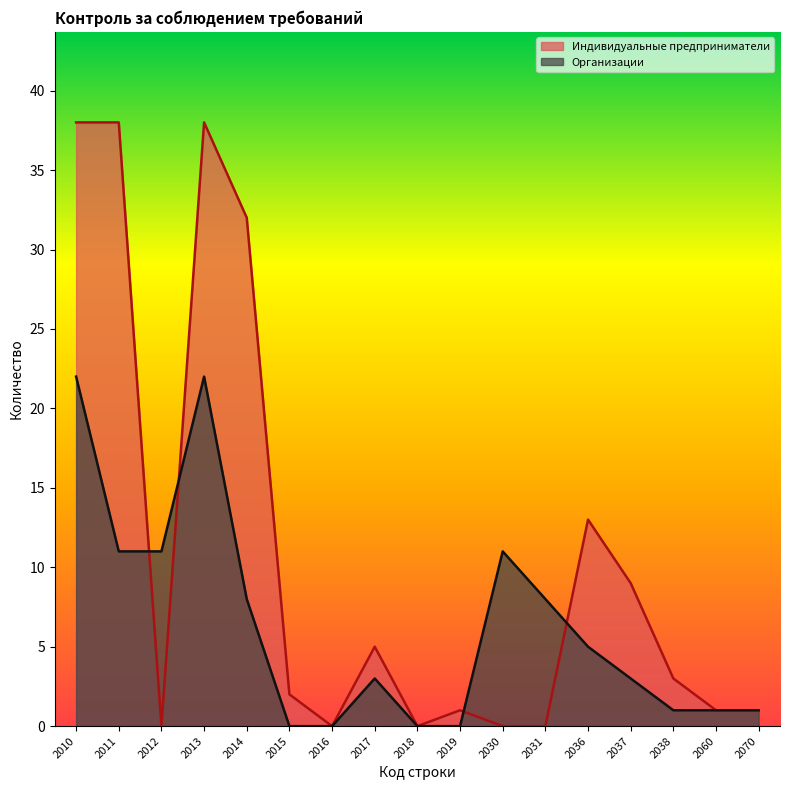

How many lines are shown in the chart?

2